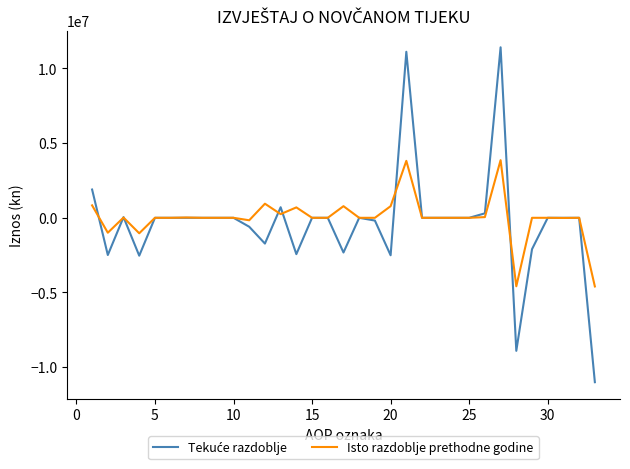

What is the lowest value of the Isto razdoblje prethodne godine series?

-4596272